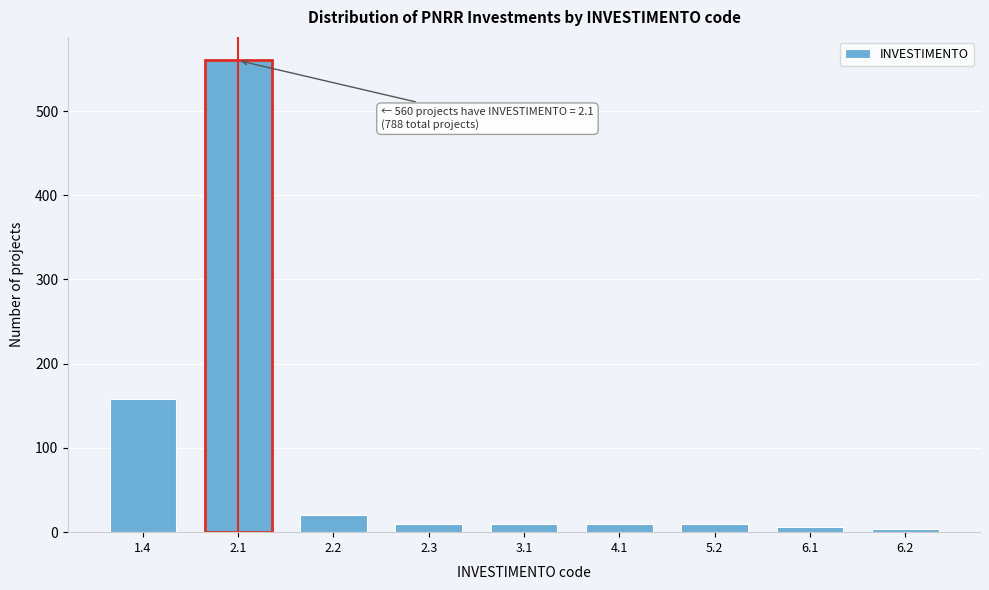

What is the change in value from 1.4 to 2.1?

+402